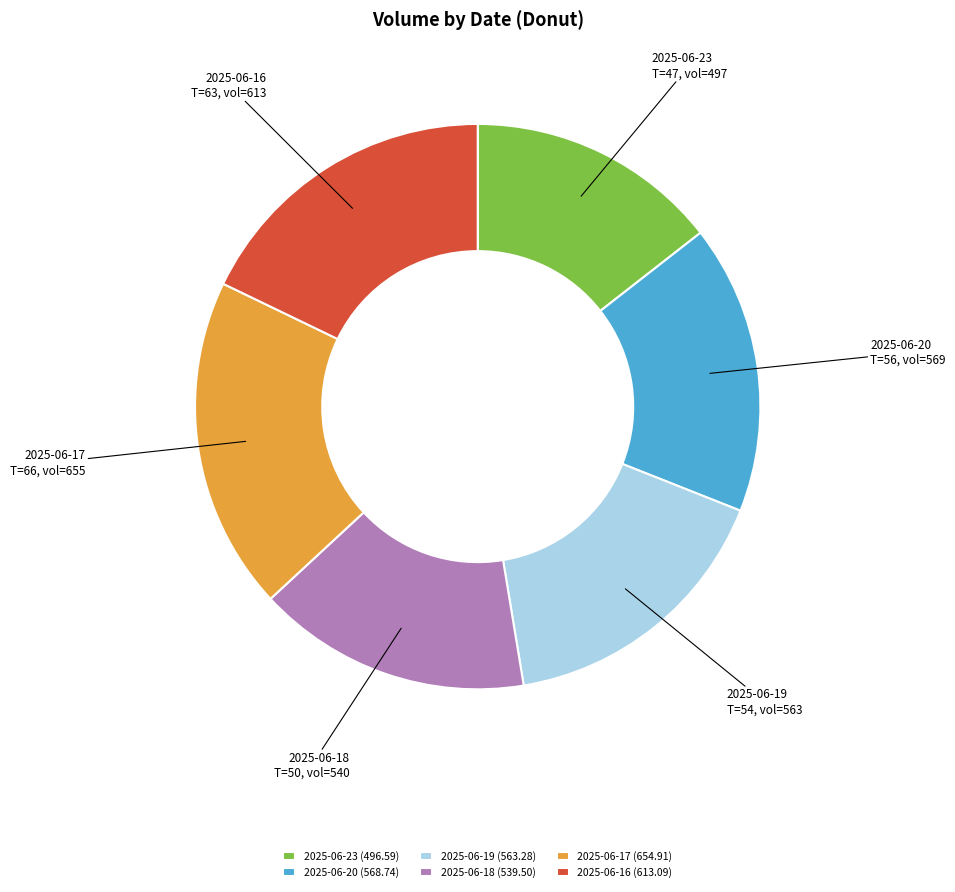

Does 2025-06-20 represent more than half of the total?

No